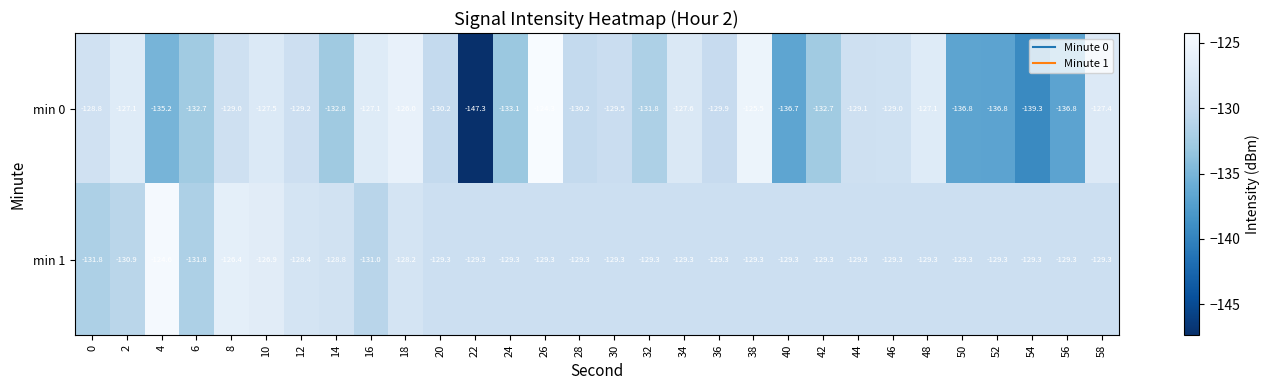

Where does the min 1 series first go above -129?

4